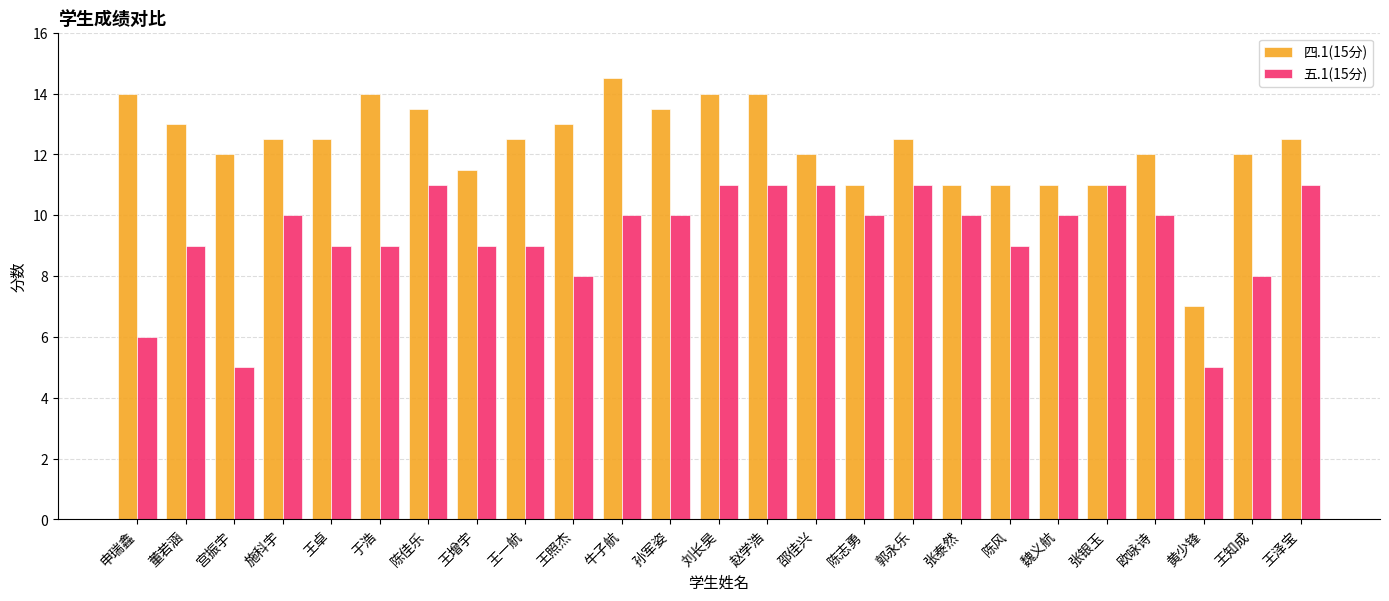

Which series has the widest spread of values?

四.1(15分)